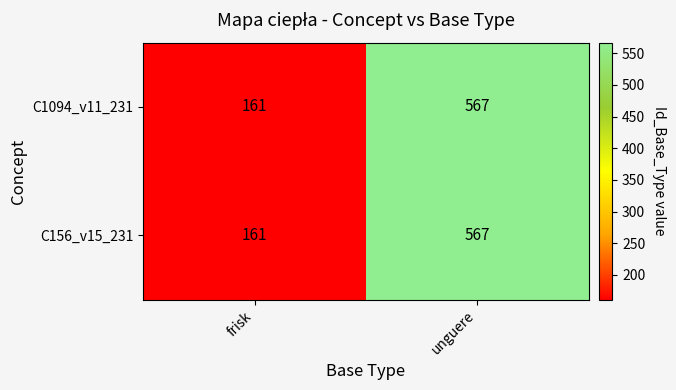

What is the total value across all series at frisk?

322